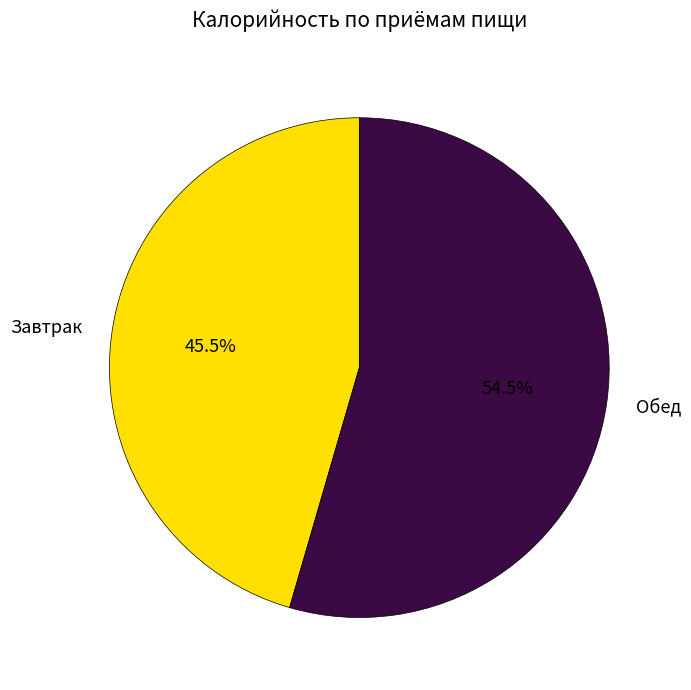

What is the ratio of the value at Завтрак to the value at Обед?

0.8